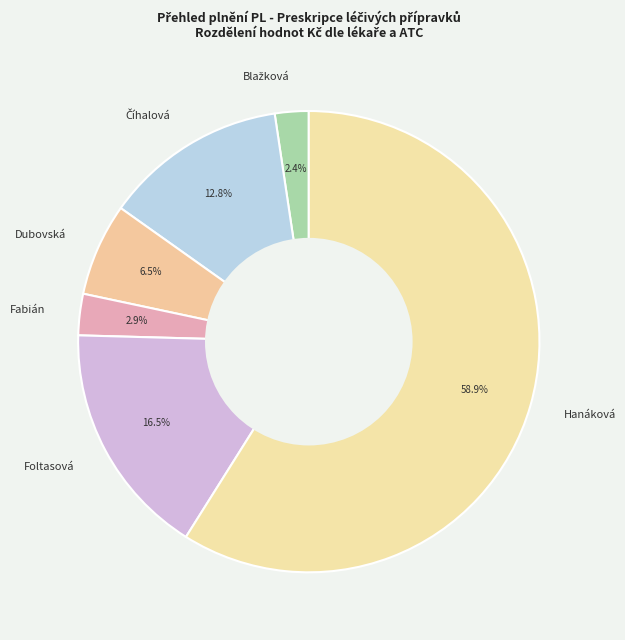

Approximately how many times larger is the value at Foltasová compared to Fabián?

5.7